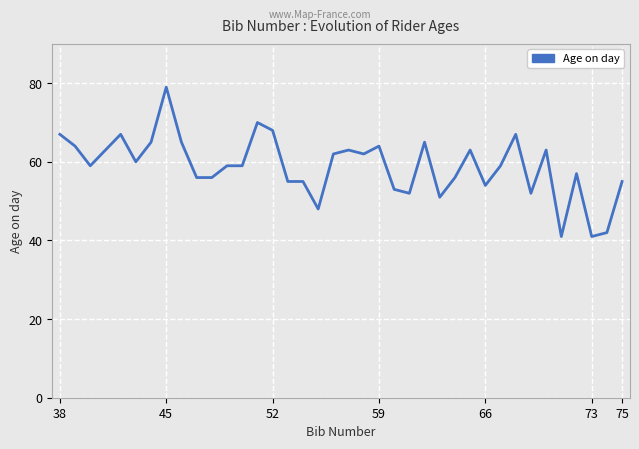

What is the minimum value shown in the chart?

41